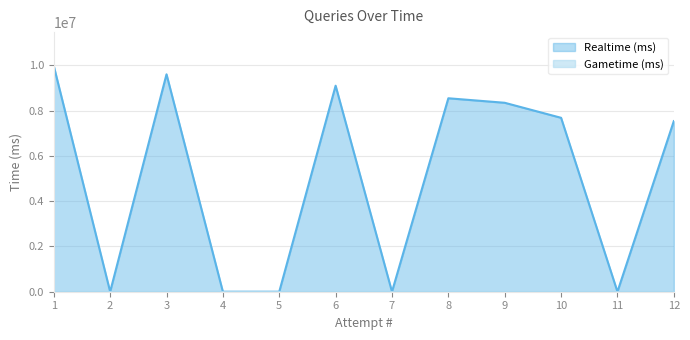

How many data points are less than 7677604?

6